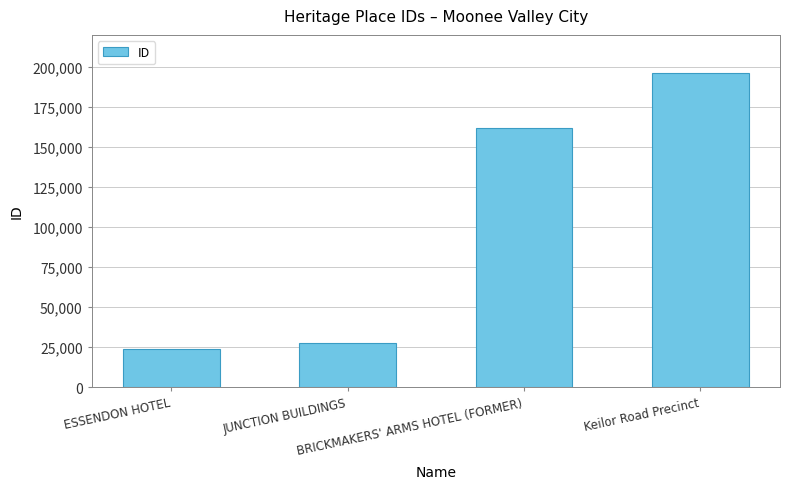

Count the number of data series in this chart.

1